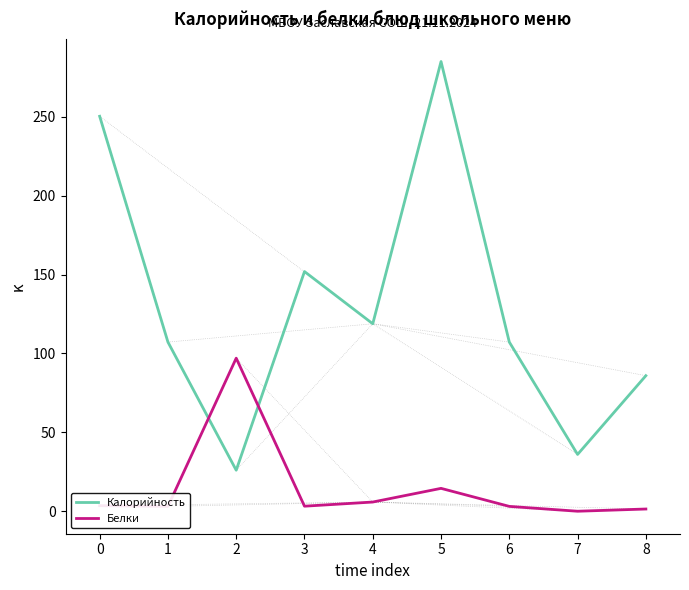

What is the lowest value of the Калорийность series?

26.0